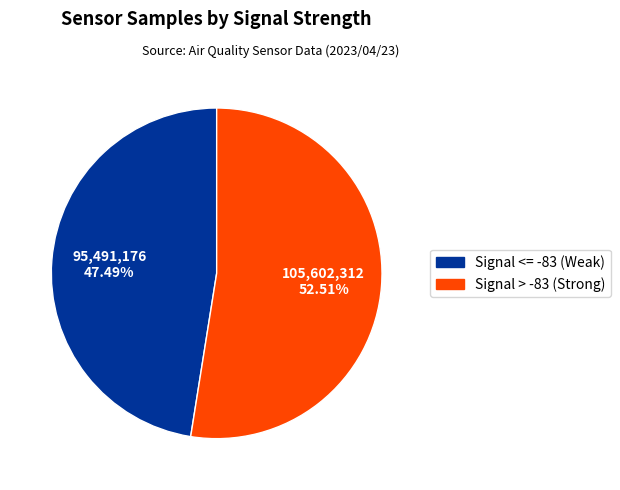

Is there any slice that represents more than half of the pie?

Yes